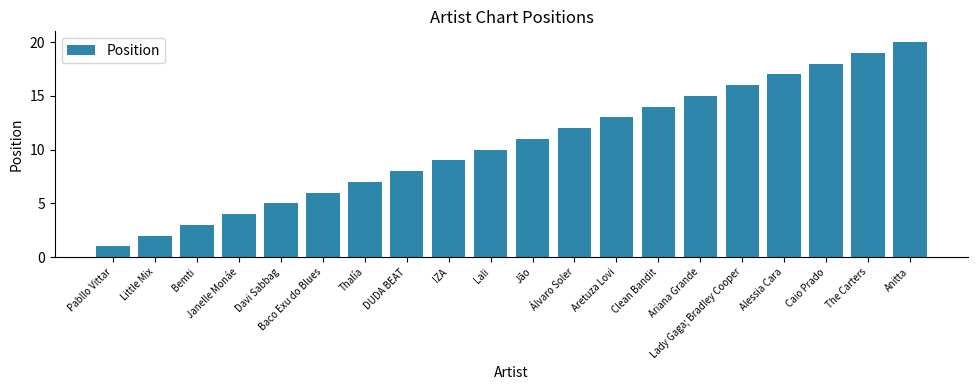

List the labels in order of value, largest first.

Anitta, The Carters, Caio Prado, Alessia Cara, Lady Gaga; Bradley Cooper, Ariana Grande, Clean Bandit, Aretuza Lovi, Álvaro Soler, Jão, Lali, IZA, DUDA BEAT, Thalía, Baco Exu do Blues, Davi Sabbag, Janelle Monáe, Bemti, Little Mix, Pabllo Vittar